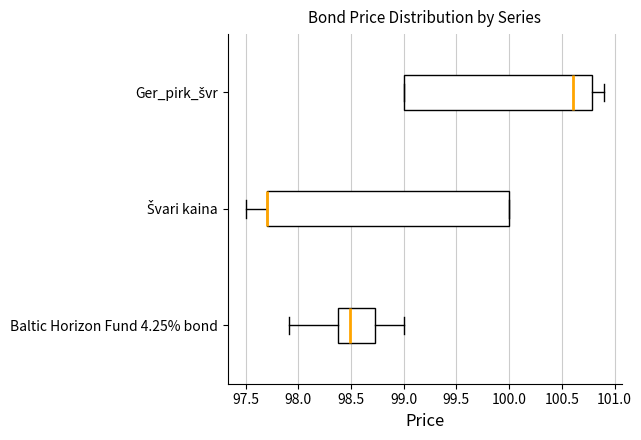

Reading bottom to top, read every box against the x-axis: the position of its median line, the range the box covers, and the ends of its whiskers. The values are not printed on the chart, so give them approximately, as read against the axis.

Baltic Horizon Fund 4.25% bond: median 98.50, box 98.35 to 98.70, whiskers 97.90 to 99.00
Švari kaina: median 97.70 (drawn on the box's left edge), box 97.70 to 100.00, whiskers 97.50 to 100.00
Ger_pirk_švr: median 100.60, box 99.00 to 100.80, whiskers 99.00 to 100.90